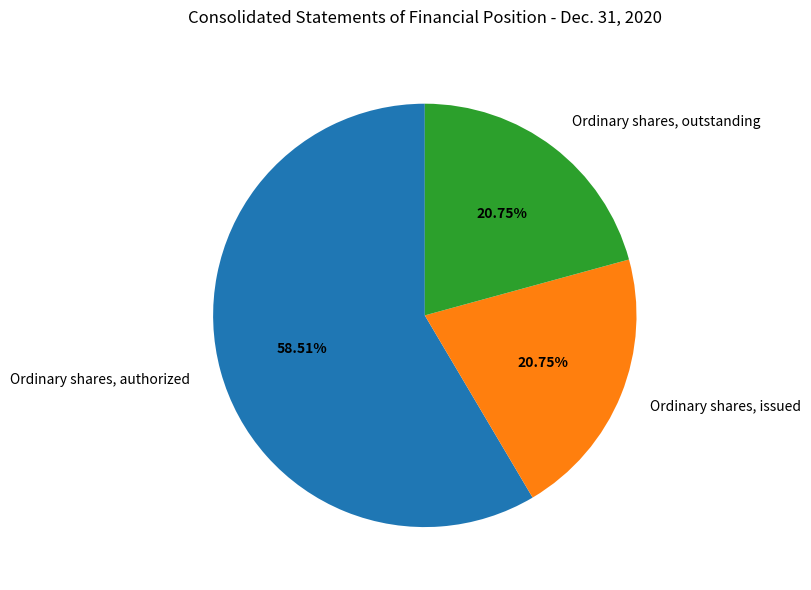

What is the largest slice in the pie chart?

Ordinary shares, authorized